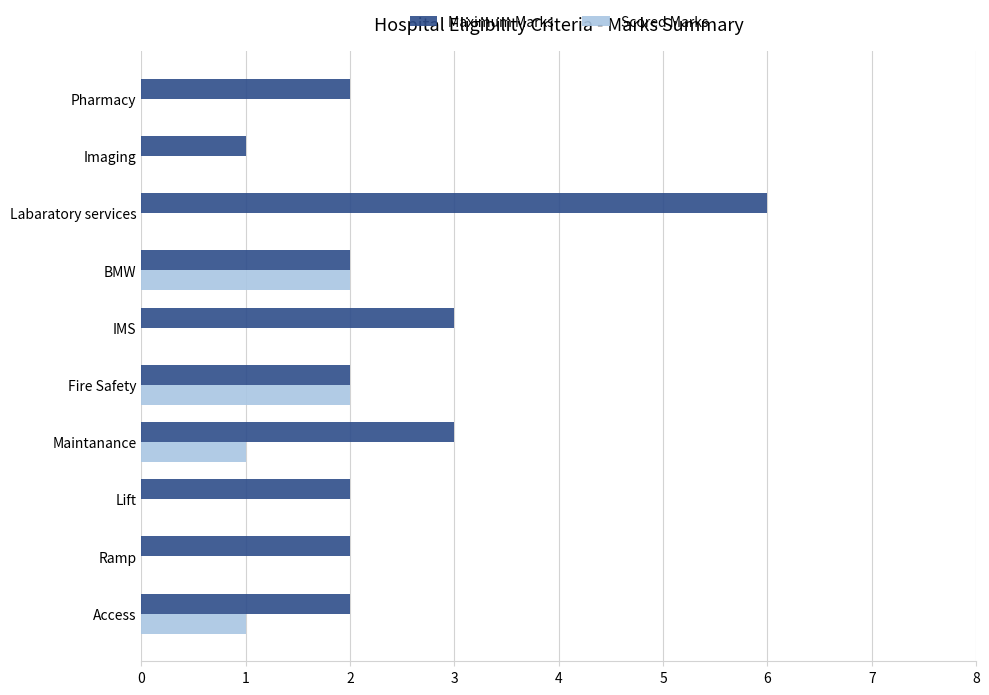

Between Fire Safety and Labaratory services, which series saw the biggest shift?

Maximum Marks